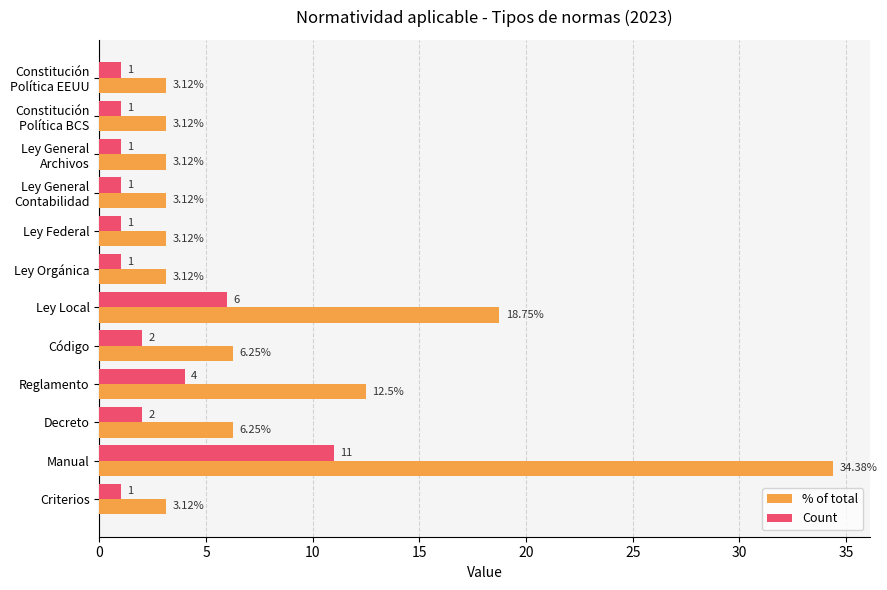

Rank the series by their maximum value, from lowest to highest.

Count, % of total